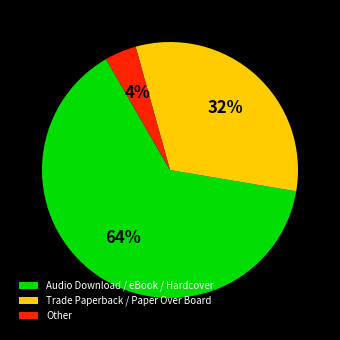

What is the largest slice in the pie chart?

Audio Download / eBook / Hardcover